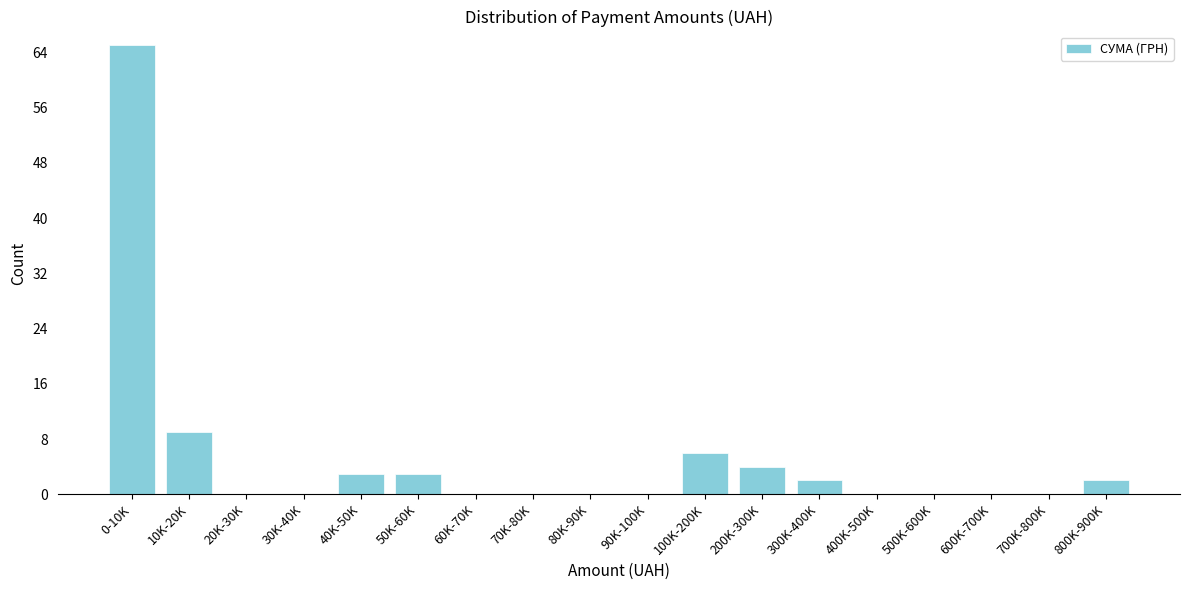

Reading right to left, transcribe all the data shown in this chart.

800K-900K=2	700K-800K=0	600K-700K=0	500K-600K=0	400K-500K=0	300K-400K=2	200K-300K=4	100K-200K=6	90K-100K=0	80K-90K=0	70K-80K=0	60K-70K=0	50K-60K=3	40K-50K=3	30K-40K=0	20K-30K=0	10K-20K=9	0-10K=65